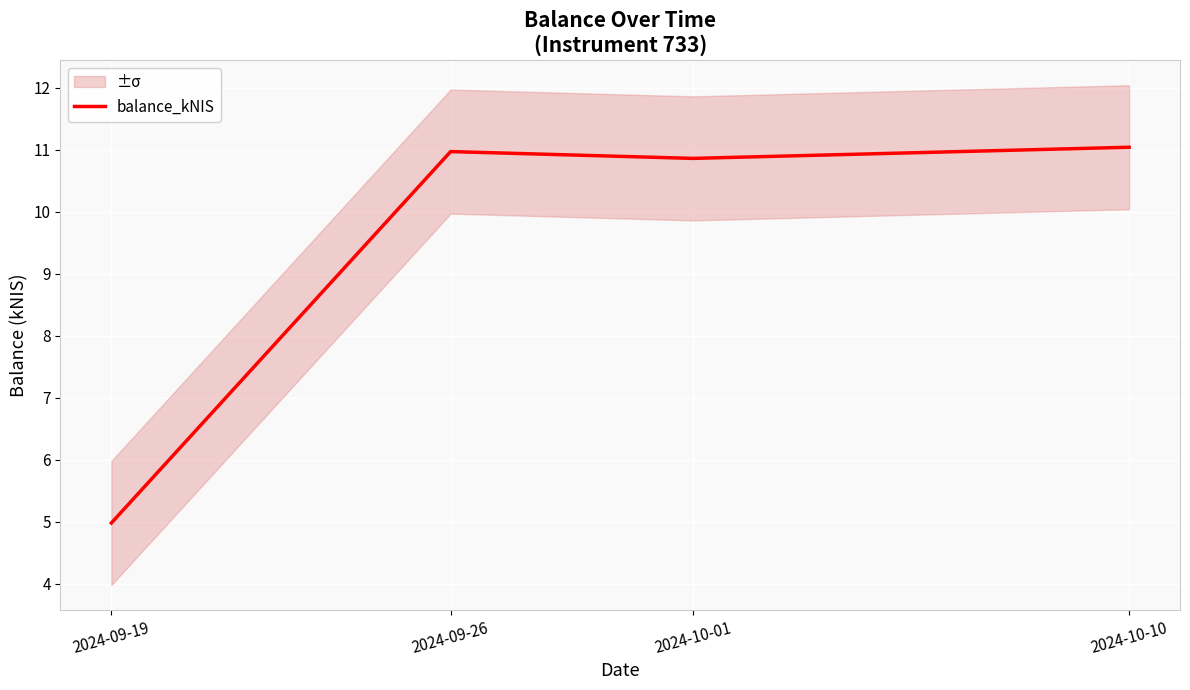

The value at 2024-10-01 is 10.9. True or false?

True